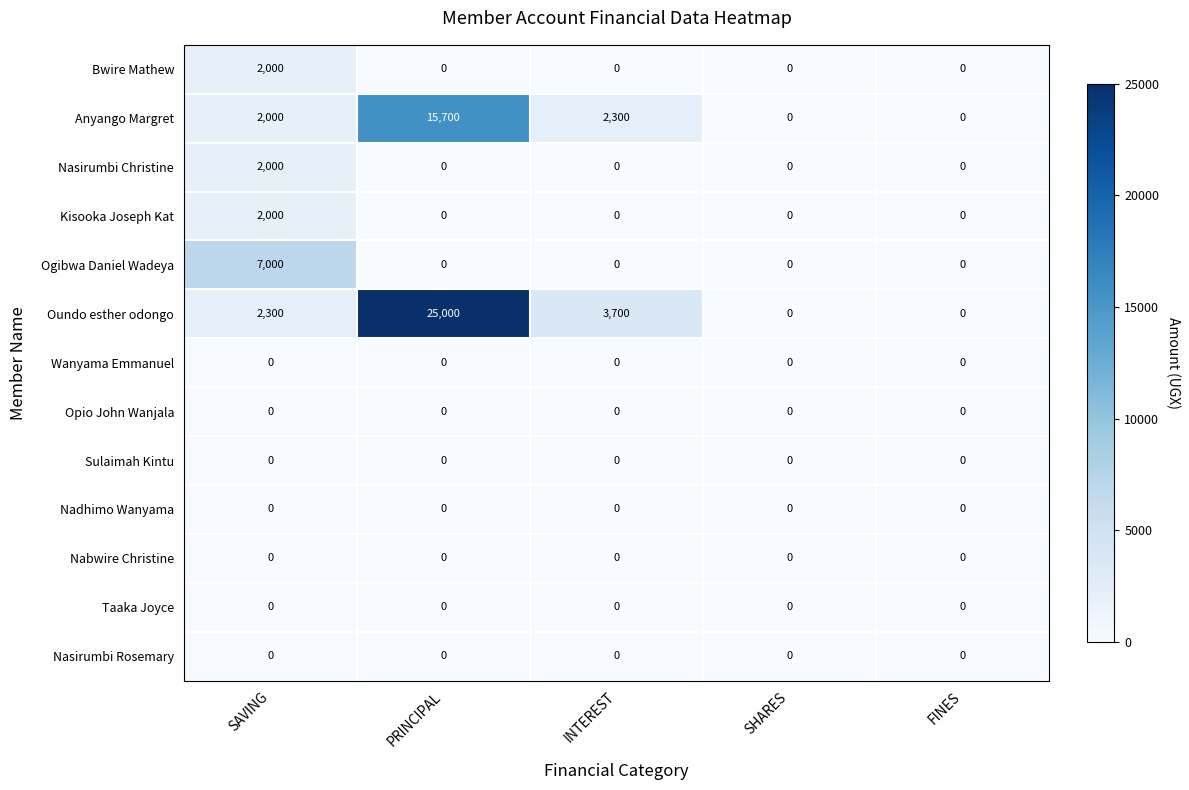

The value of Nadhimo Wanyama at SHARES is 0. True or false?

True